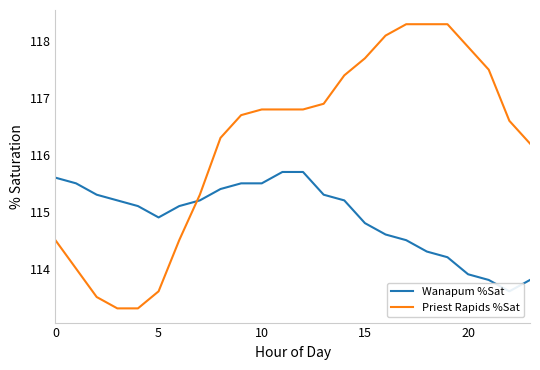

Reading left to right, what are all the values shown in this chart?

Wanapum %Sat: 115.6	115.5	115.3	115.2	115.1	114.9	115.1	115.2	115.4	115.5	115.5	115.7	115.7	115.3	115.2	114.8	114.6	114.5	114.3	114.2	113.9	113.8	113.6	113.8
Priest Rapids %Sat: 114.5	114.0	113.5	113.3	113.3	113.6	114.5	115.3	116.3	116.7	116.8	116.8	116.8	116.9	117.4	117.7	118.1	118.3	118.3	118.3	117.9	117.5	116.6	116.2